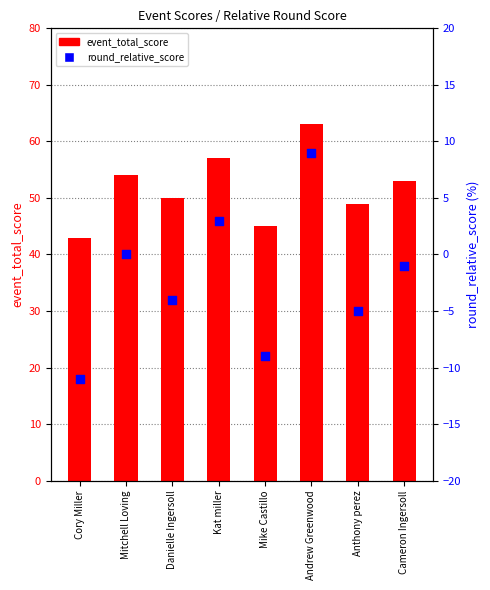

At how many categories does at least one series exceed 32?

8